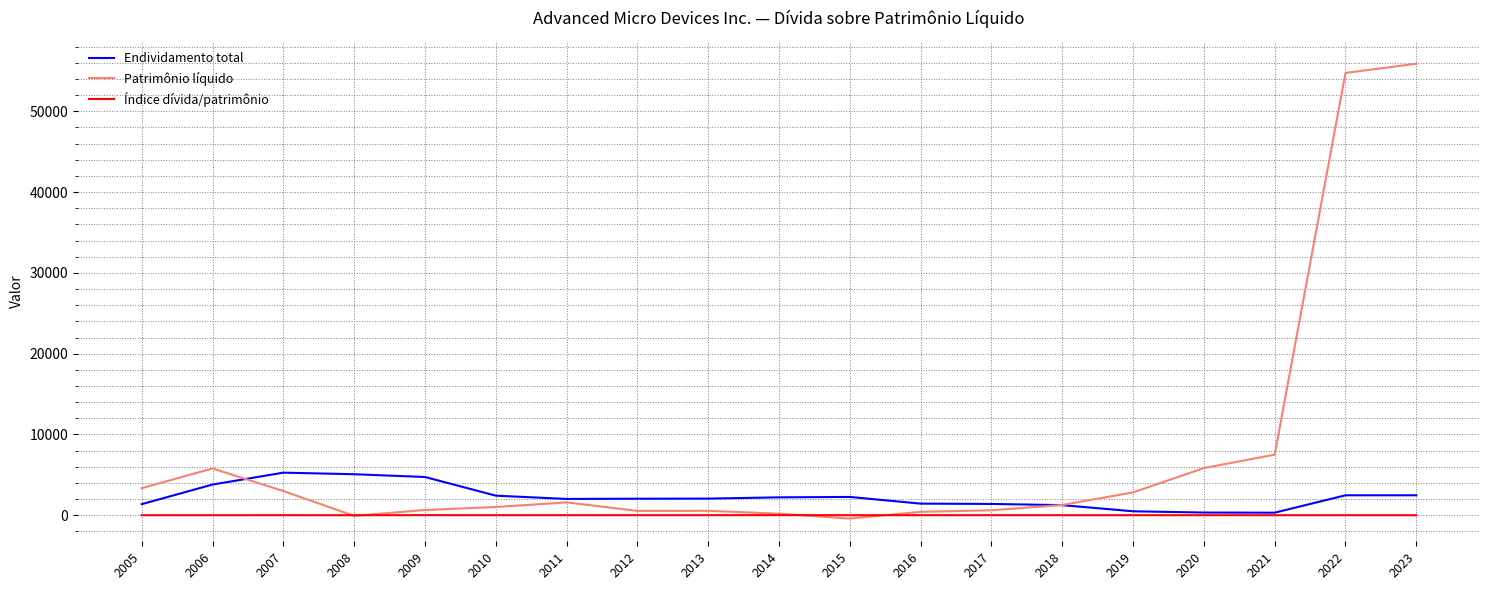

What is the highest value of the Endividamento total series?

5269.0